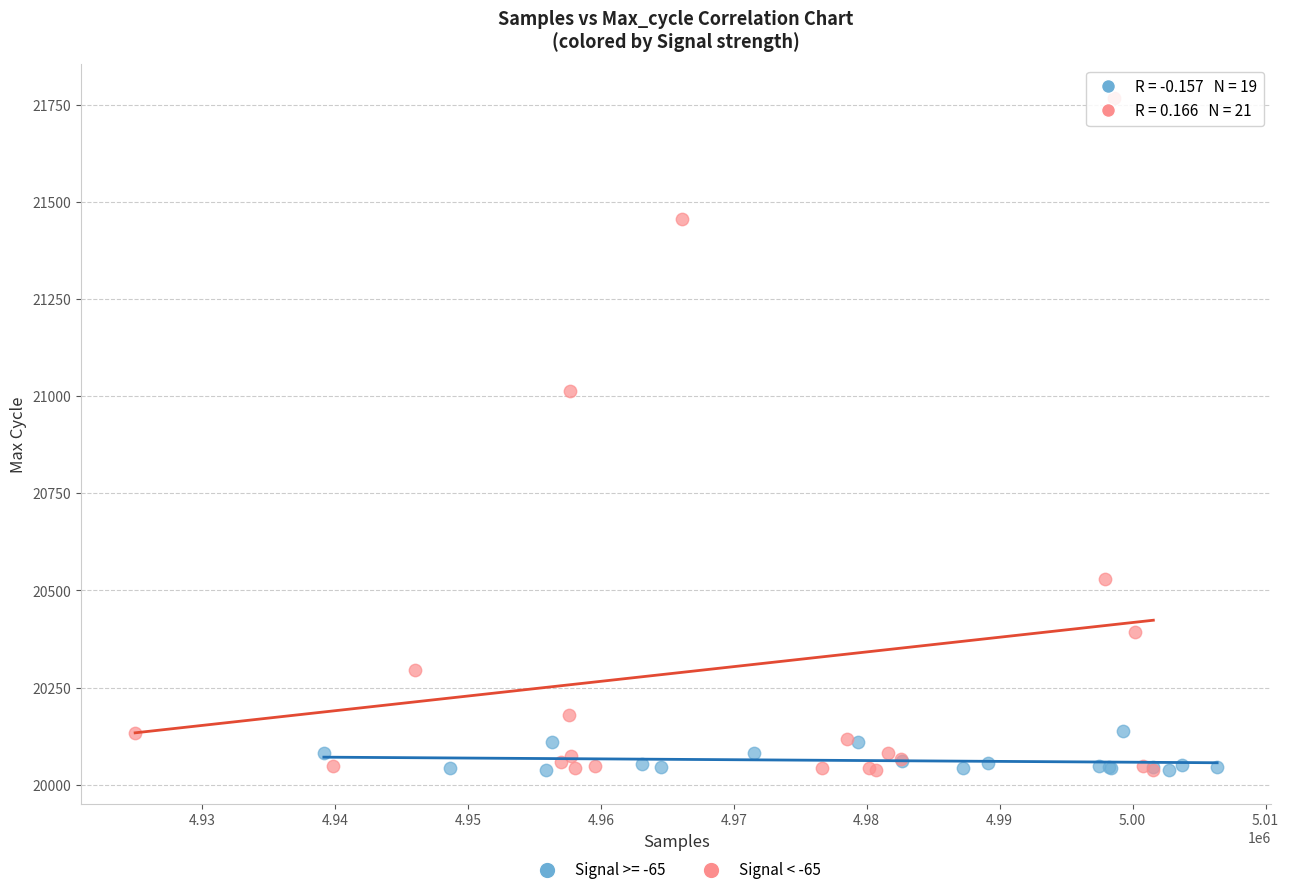

Which series contains the highest Y value?

Signal < -65